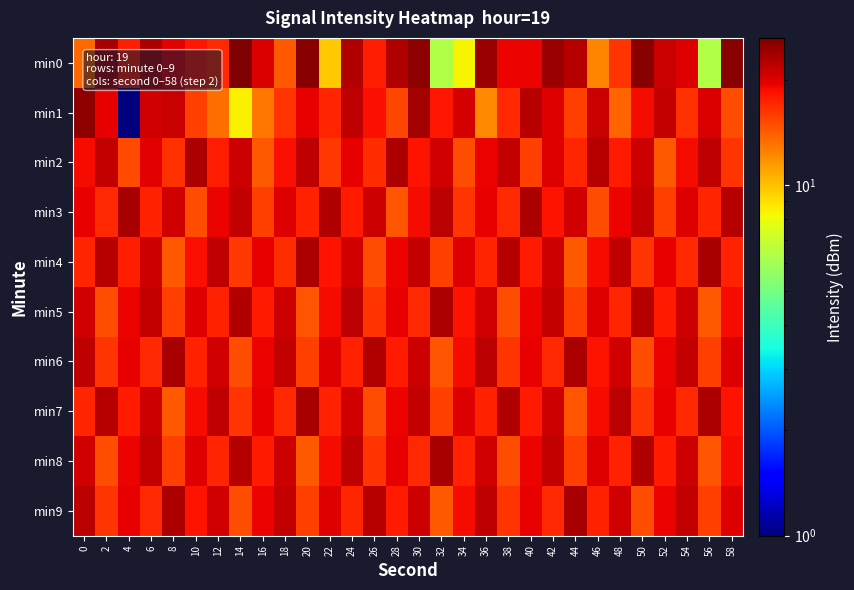

Which series has the widest spread of values?

min1